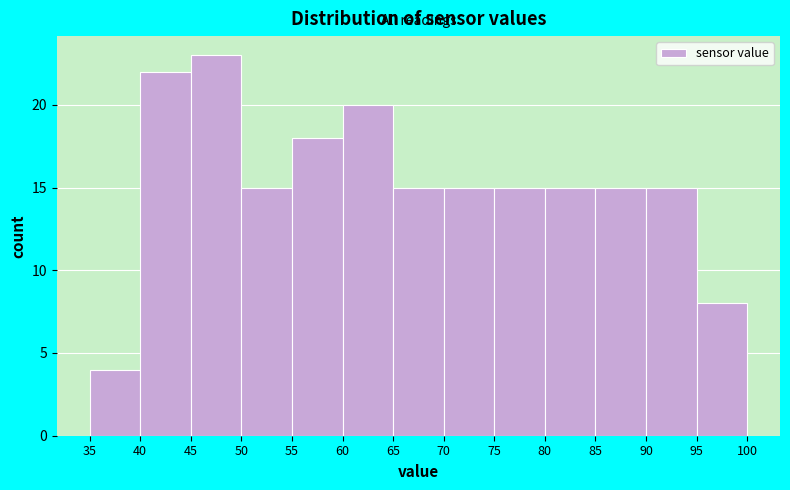

Reading left to right, list every bar in this chart as the range it spans on the x-axis followed by its height. The values are not printed on the chart, so give them approximately, as read against the axis.

35 to 40: 4
40 to 45: 22
45 to 50: 23
50 to 55: 15
55 to 60: 18
60 to 65: 20
65 to 70: 15
70 to 75: 15
75 to 80: 15
80 to 85: 15
85 to 90: 15
90 to 95: 15
95 to 100: 8